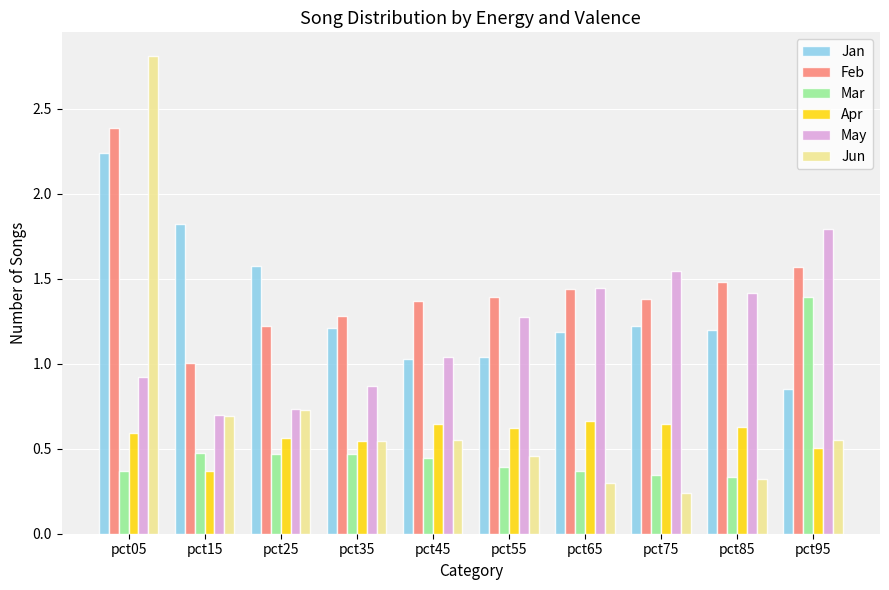

Which series changed the most between pct35 and pct55?

May